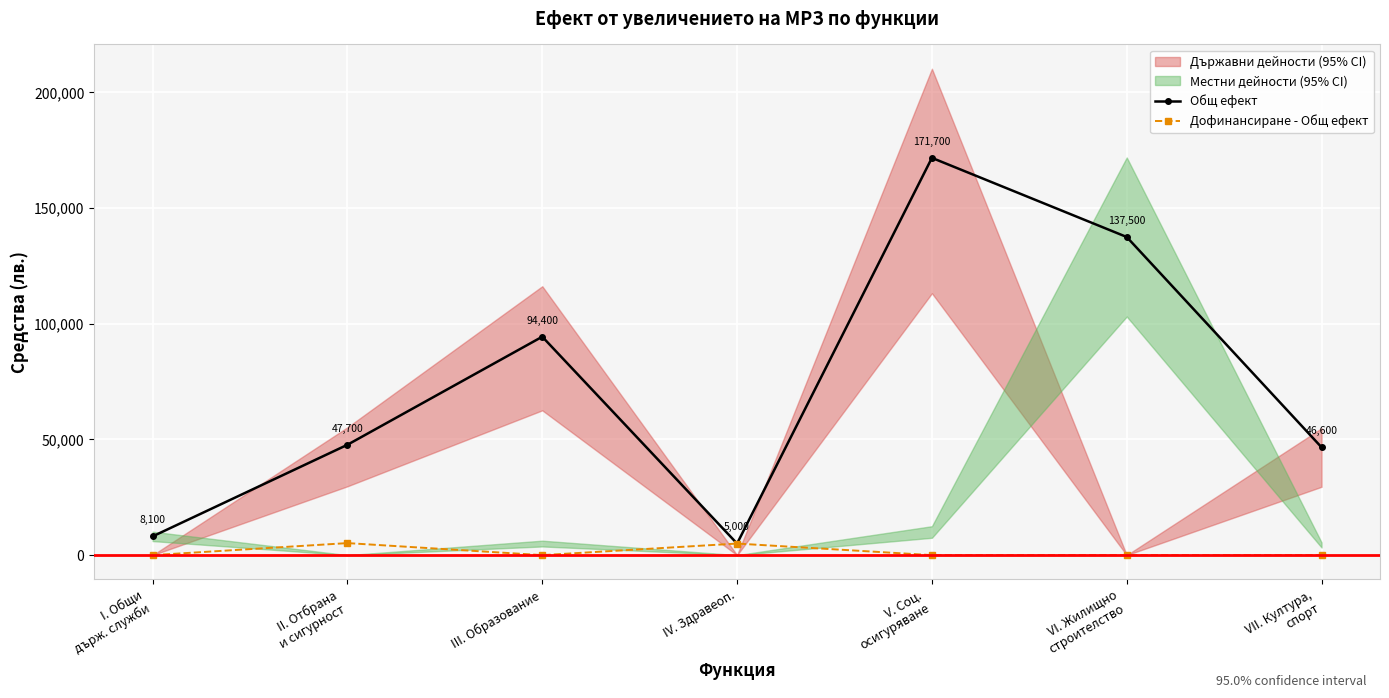

Which series changed the most between IV. Здравеоп. and V. Соц.
осигуряване?

Общ ефект